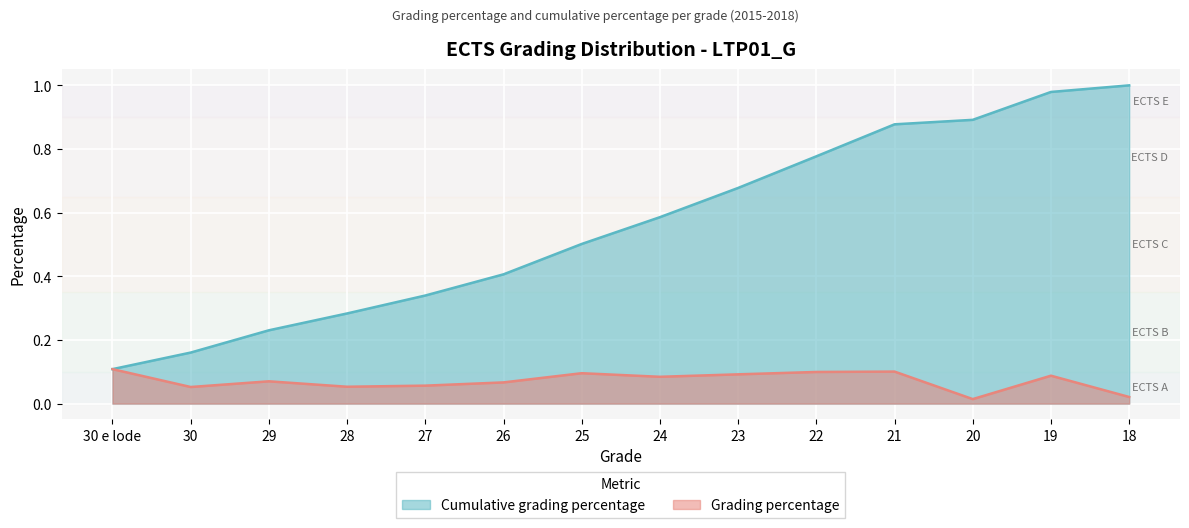

How many lines are shown in the chart?

2